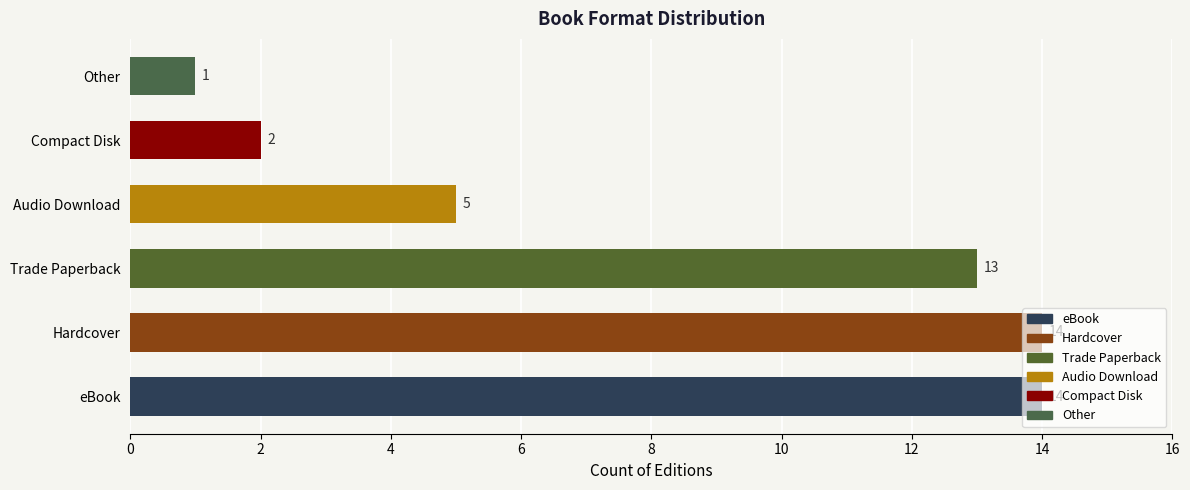

Which has a higher value, Audio Download or Other?

Audio Download